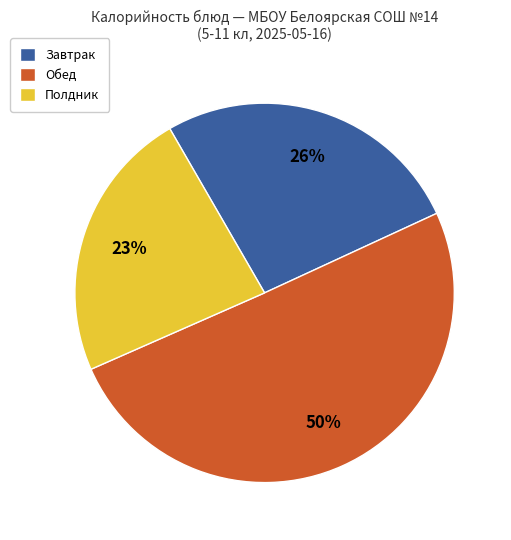

Rank the categories by value from highest to lowest.

Обед, Завтрак, Полдник